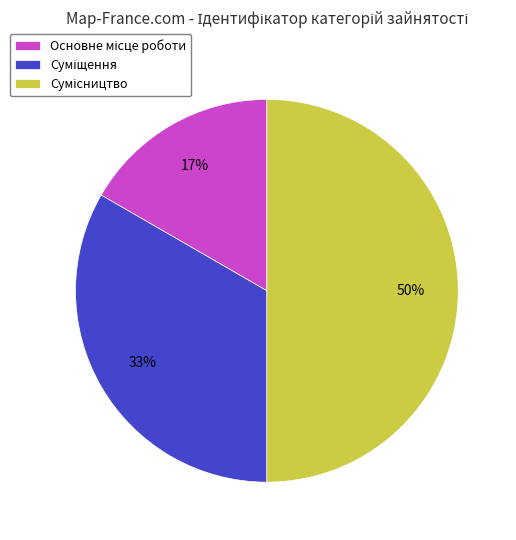

Count the number of slices in the pie.

3